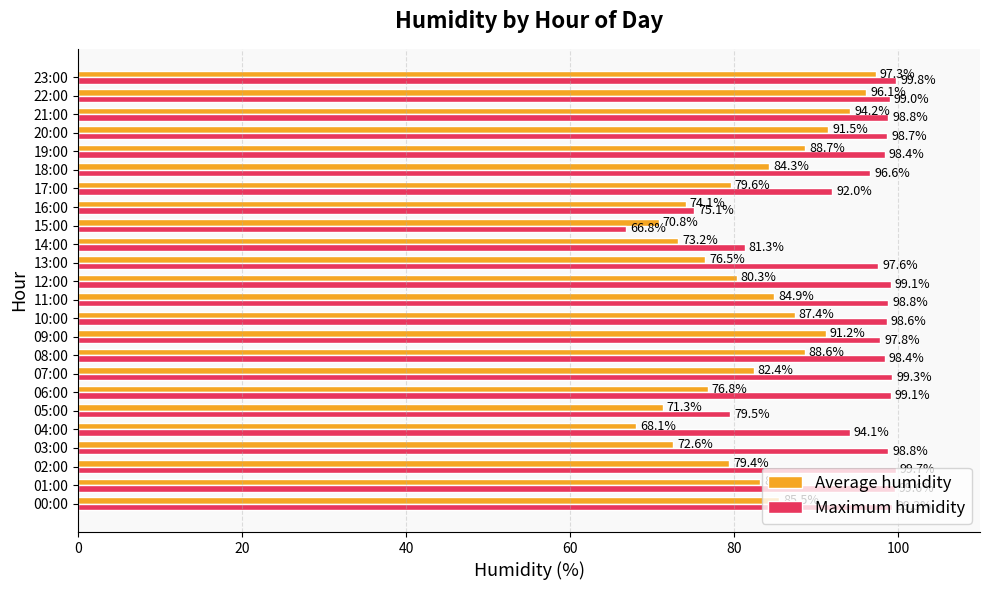

What is the highest value of the Maximum humidity series?

99.8